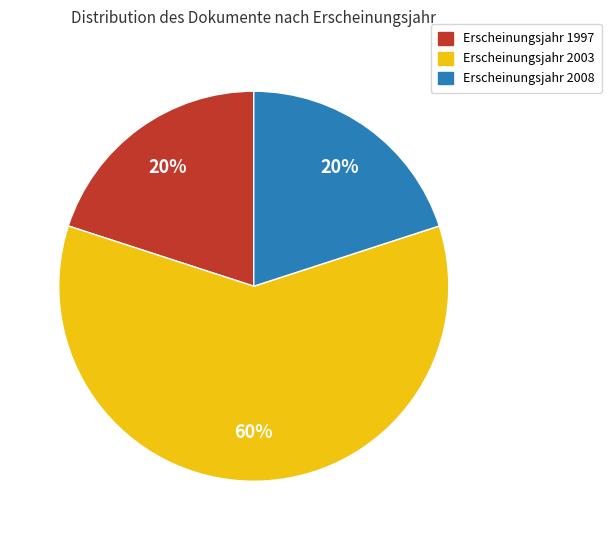

To the nearest percent, what is the average slice percentage?

33%